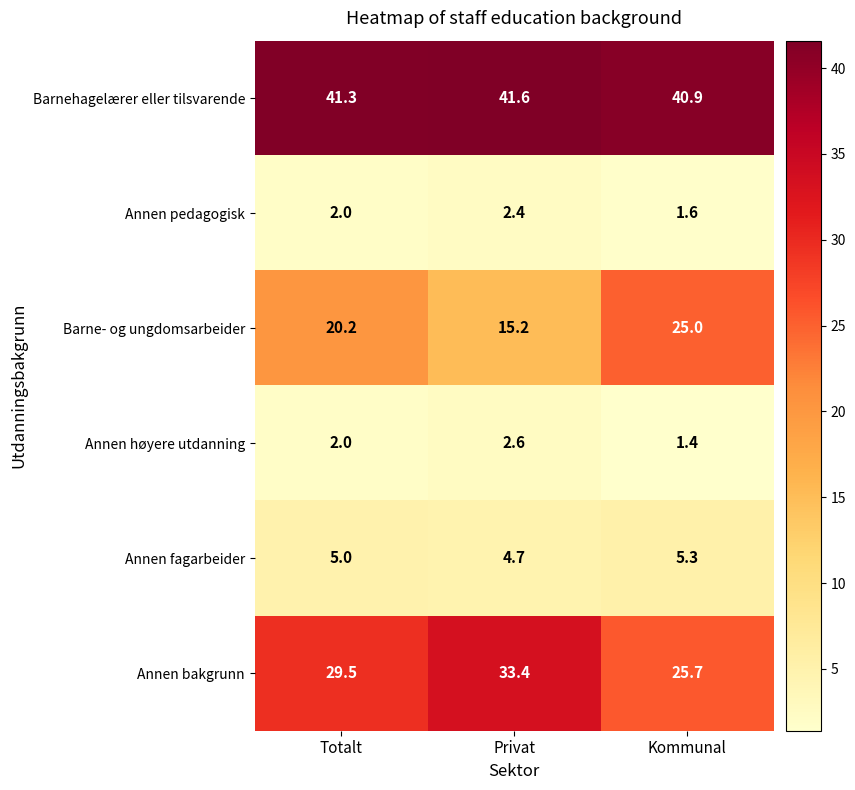

Which category has the lowest value across all series?

Kommunal